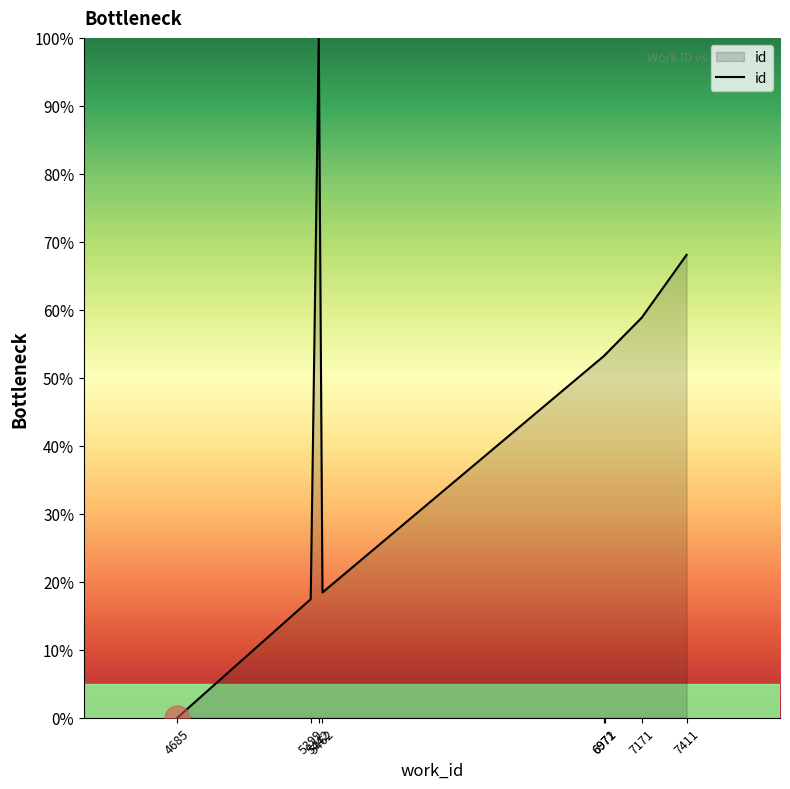

At which category does the data reach its first local valley?

5462